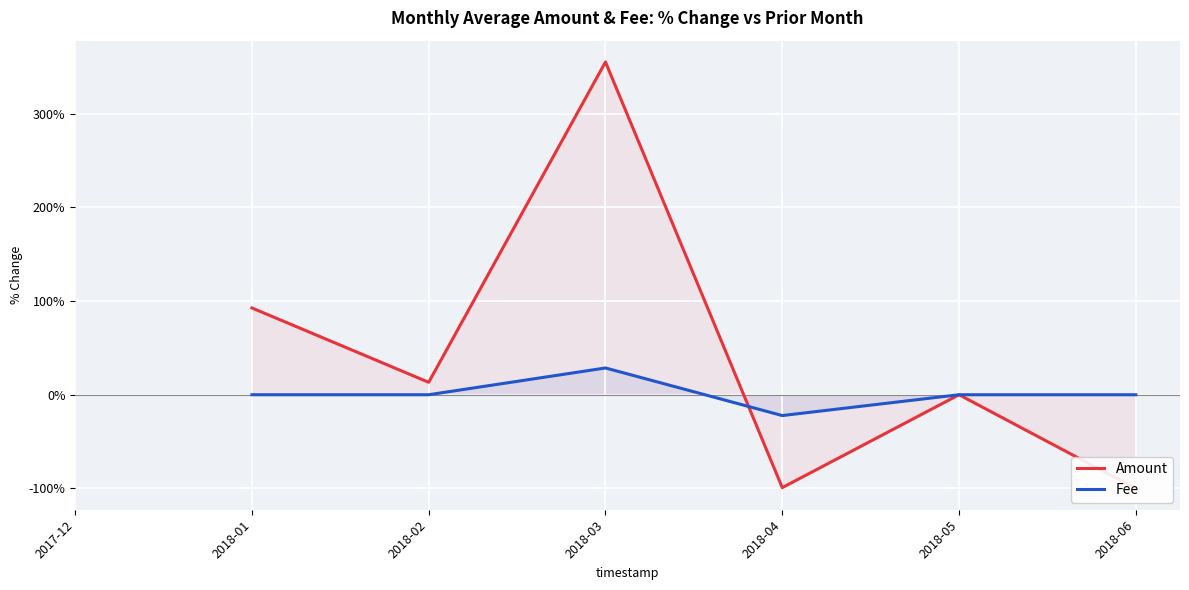

How many lines are shown in the chart?

2